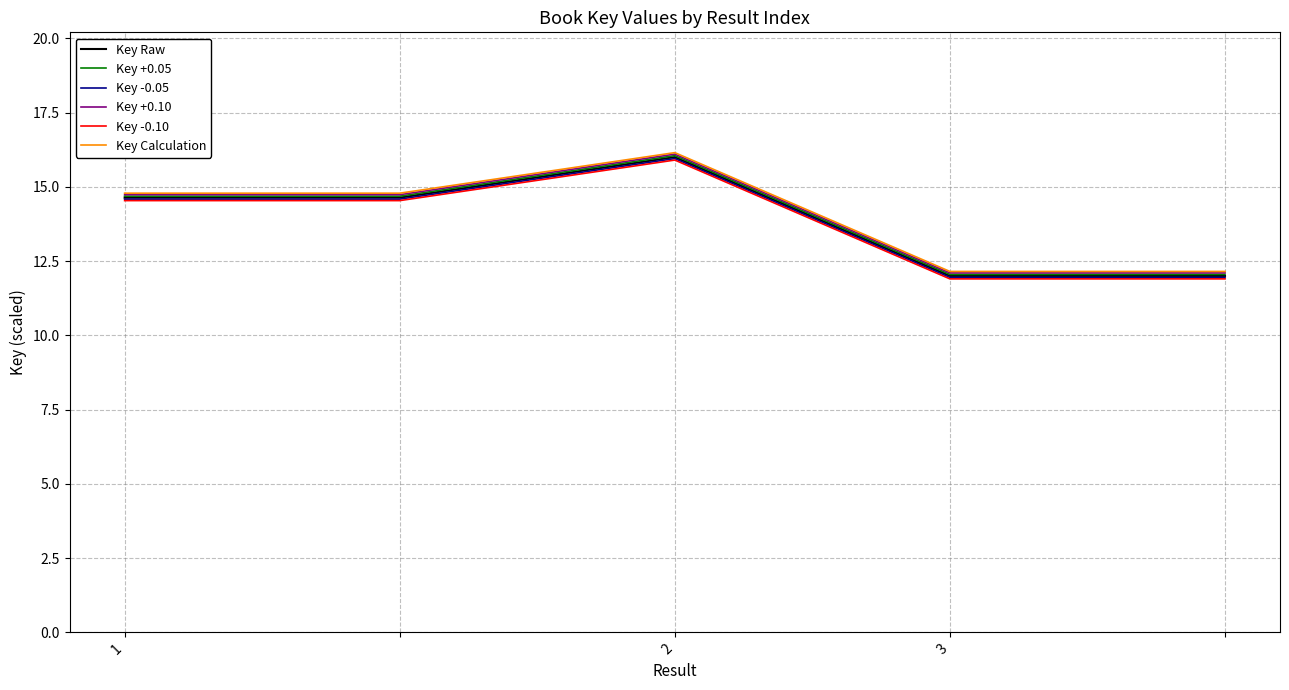

In Key Raw, how many points are higher than both neighbors (excluding endpoints)?

1